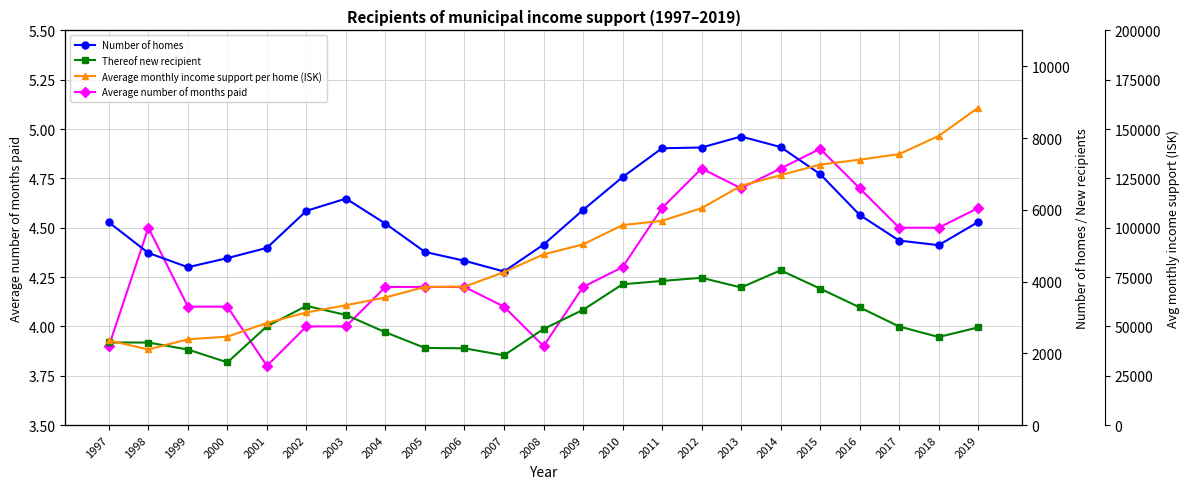

At which category does Average monthly income support per home (ISK) reach its first local valley?

1998